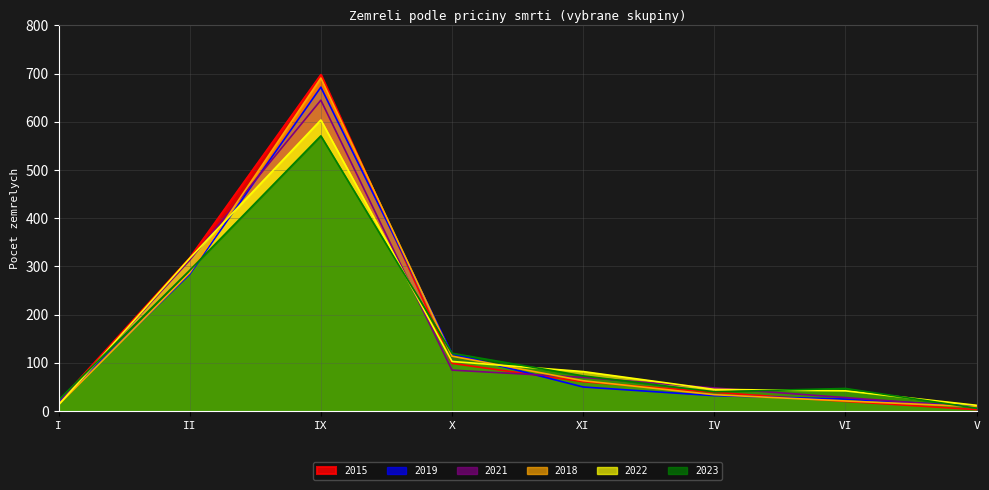

True or false: 2021 has a value of 313 at II.

True